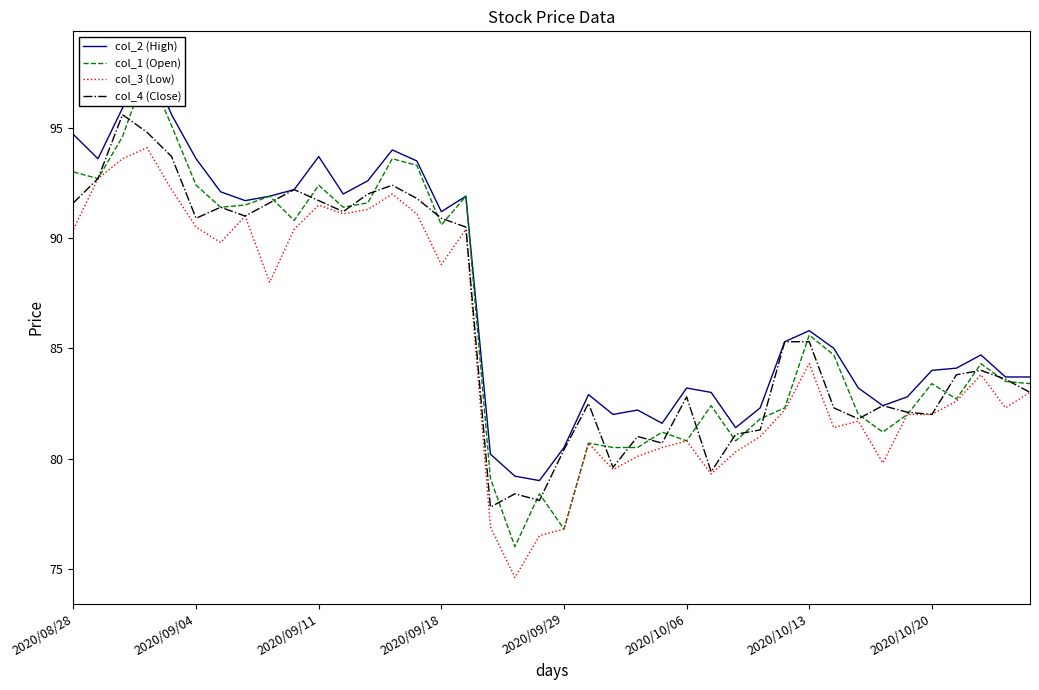

How many distinct data groups are displayed?

4